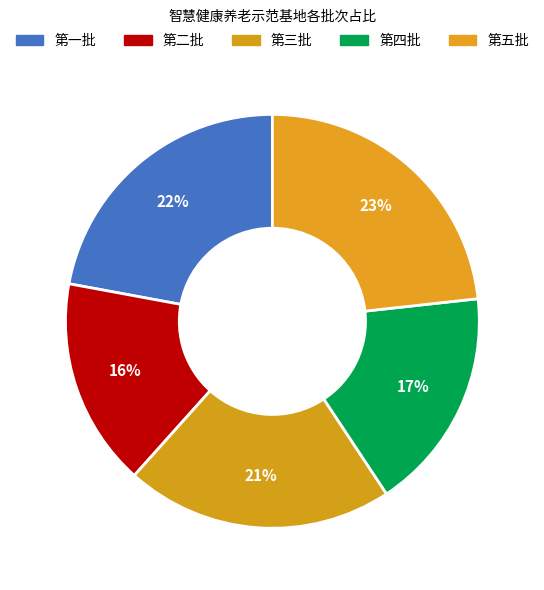

Count the number of slices in the pie.

5